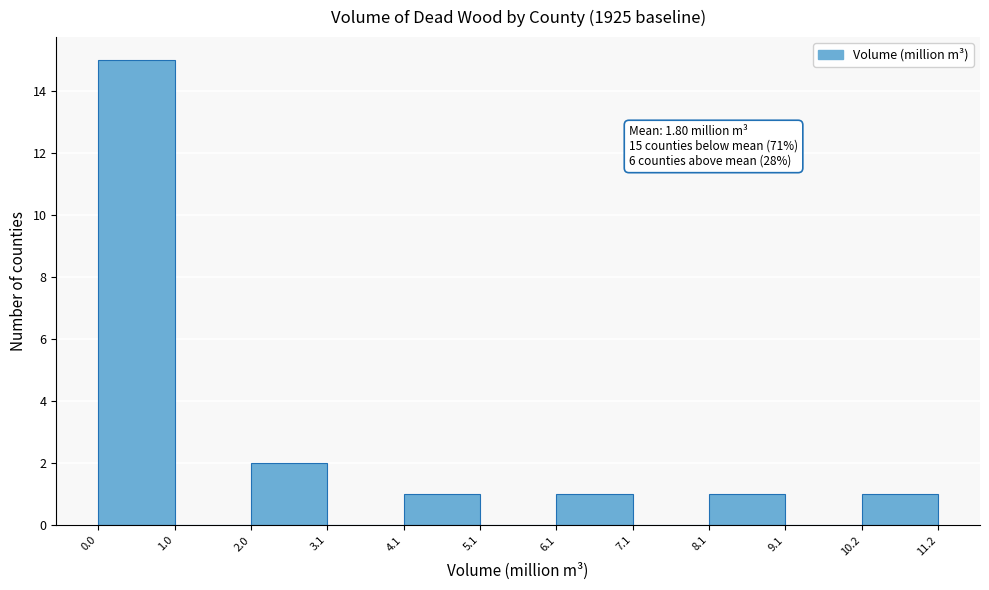

Over which range of the x-axis is the bar tallest?

0.0 to 1.0